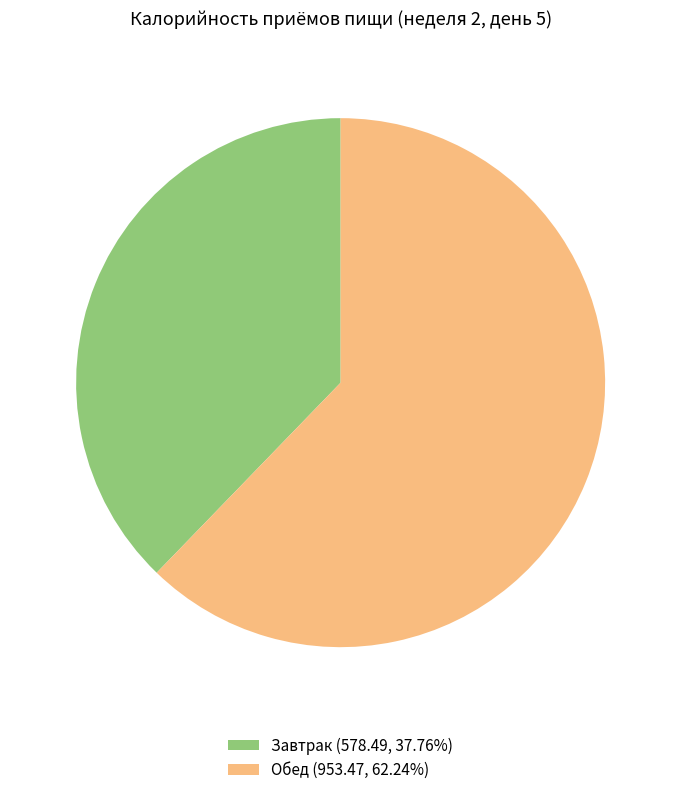

Count the number of slices in the pie.

2